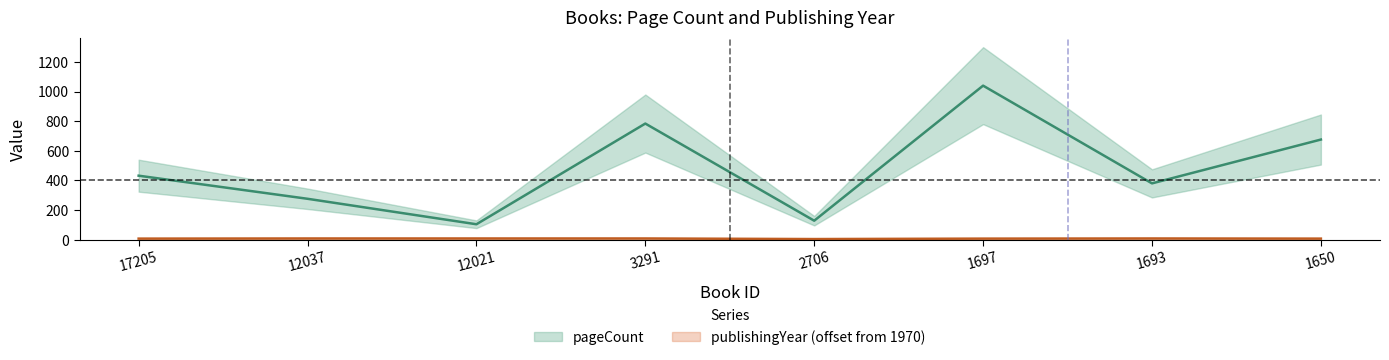

Read the publishingYear (offset from 1970) value at 12021.

8